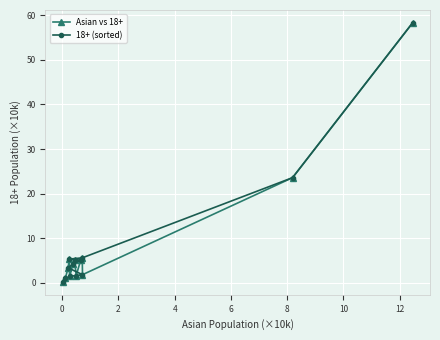

How many series are shown in this chart?

2